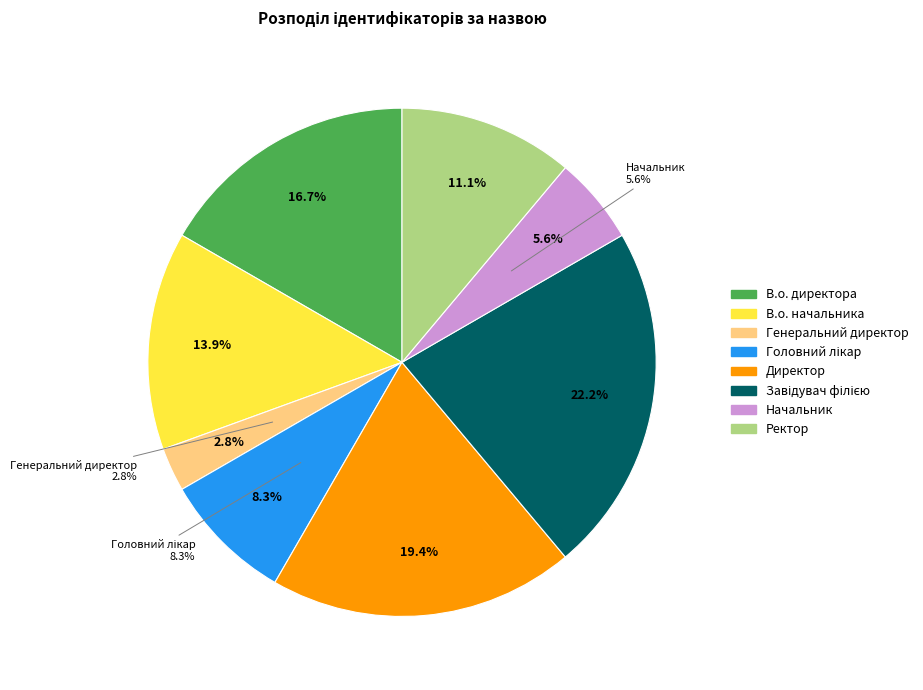

What is the change in value from Директор to Начальник?

-5